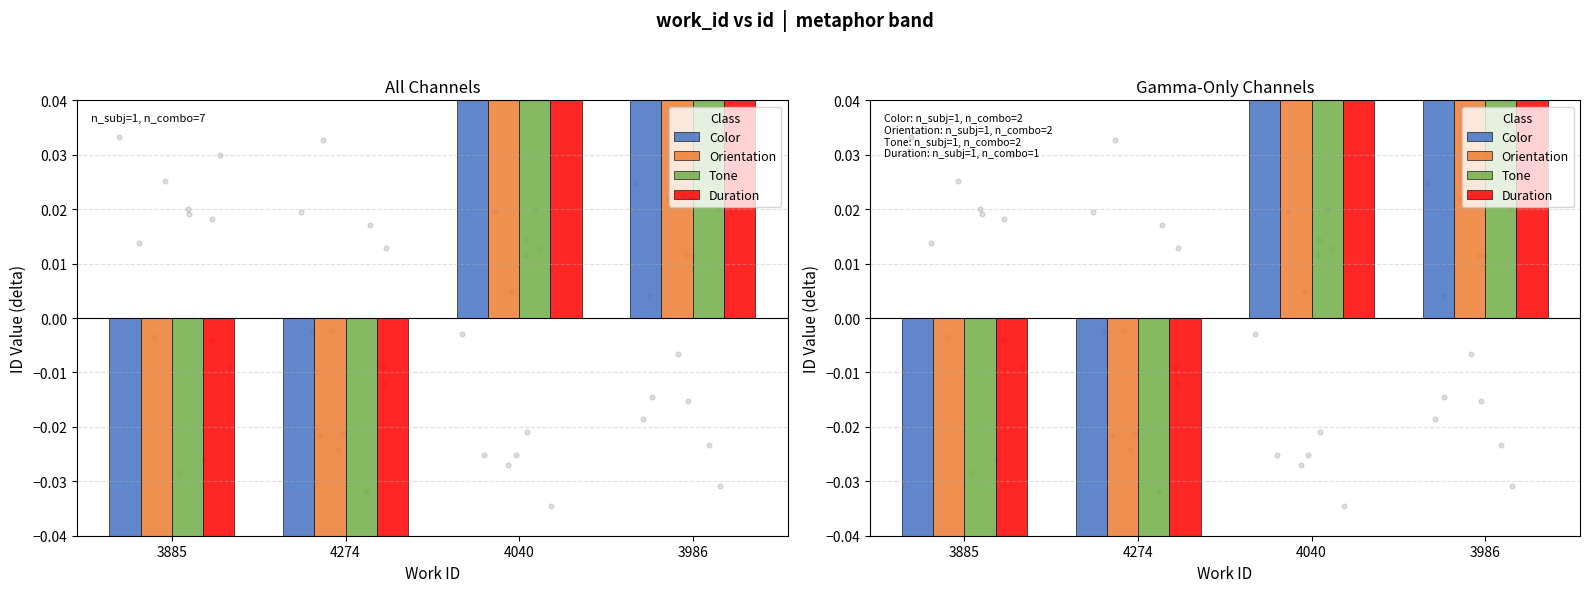

Which series has the largest total across all categories?

Duration